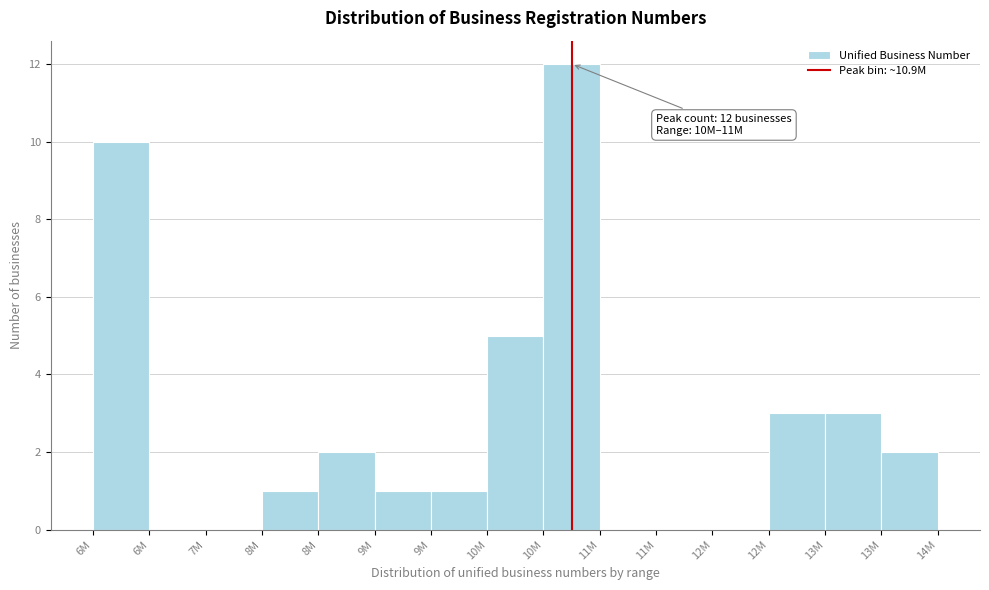

Are the bars horizontal?

No